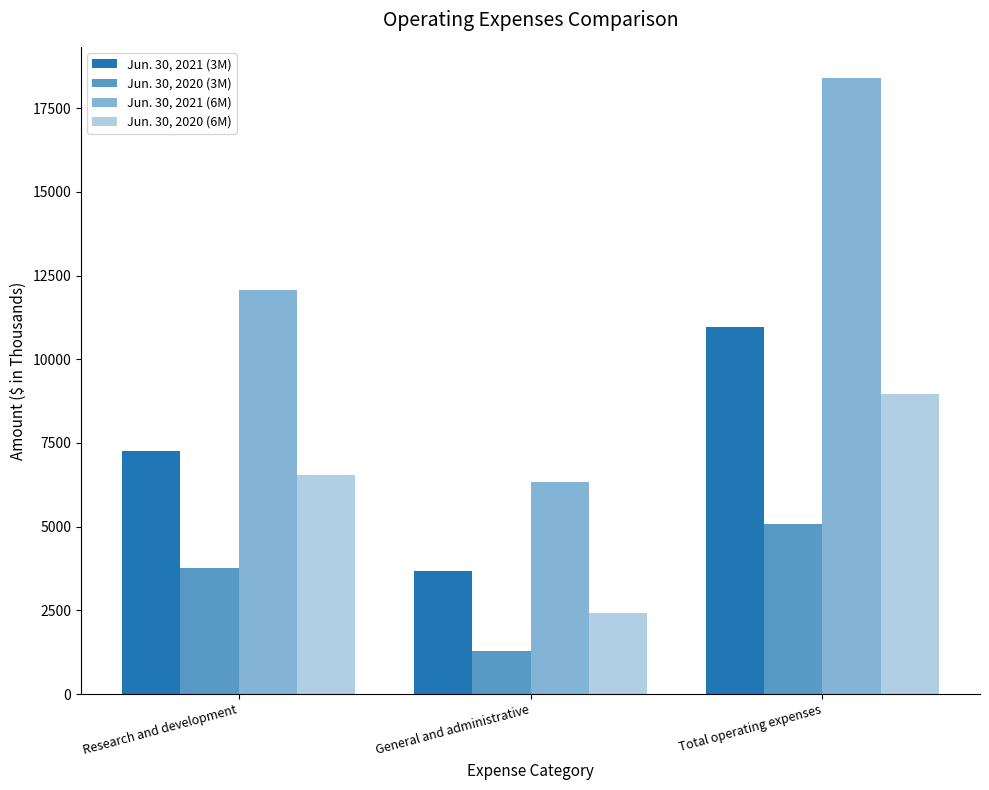

How many bars are there in total?

12